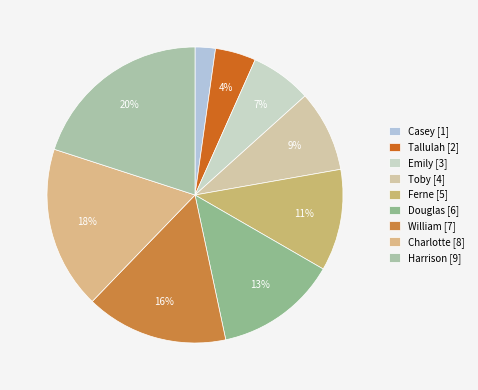

The Ferne slice represents 21% of the pie. True or false?

False